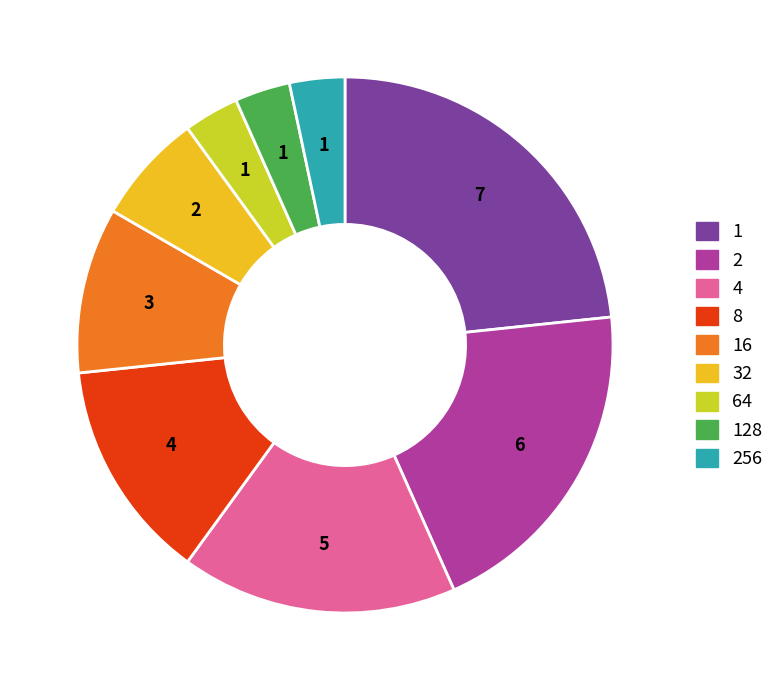

What percentage is the 128 slice, to the nearest percent?

3%